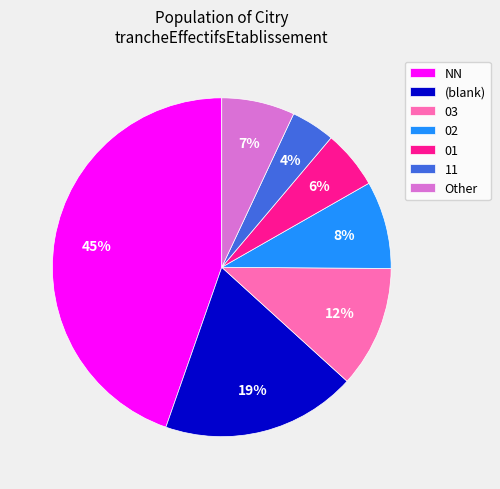

Rank the categories by value from lowest to highest.

11, 01, Other, 02, 03, (blank), NN